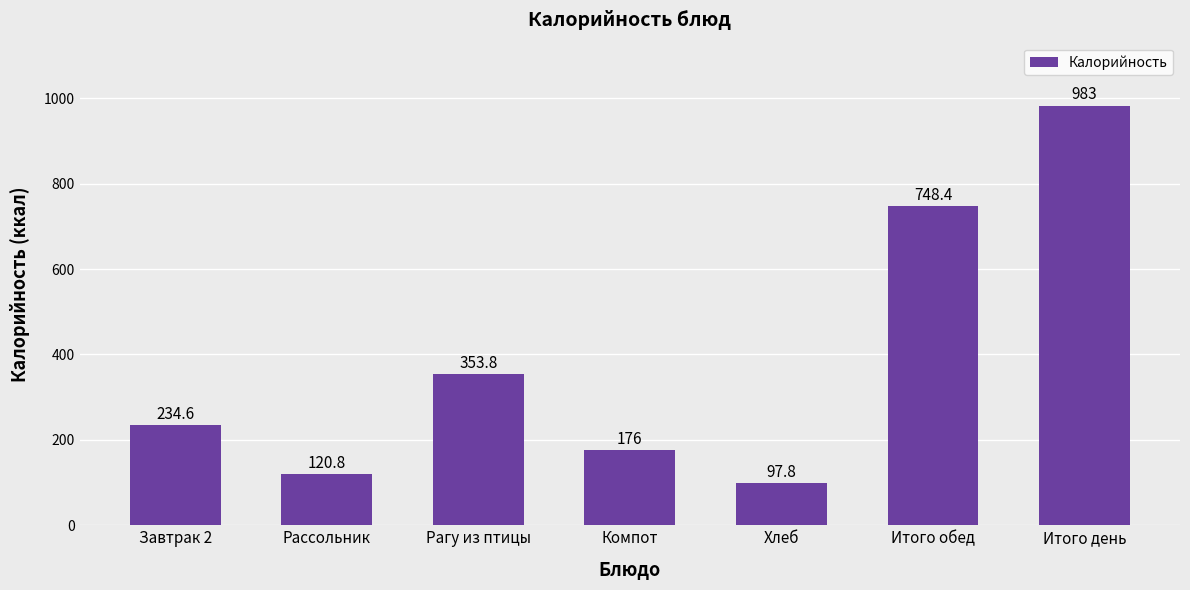

At which label does the data first exceed 234?

Завтрак 2